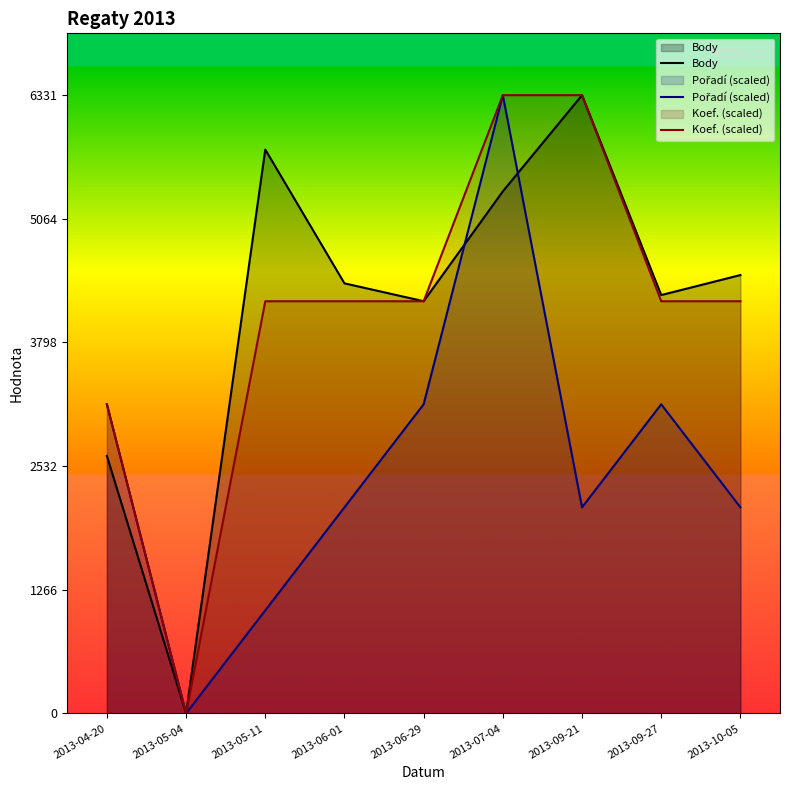

What is the value of the Koef. (scaled) point at the 9th from the left?

4220.7